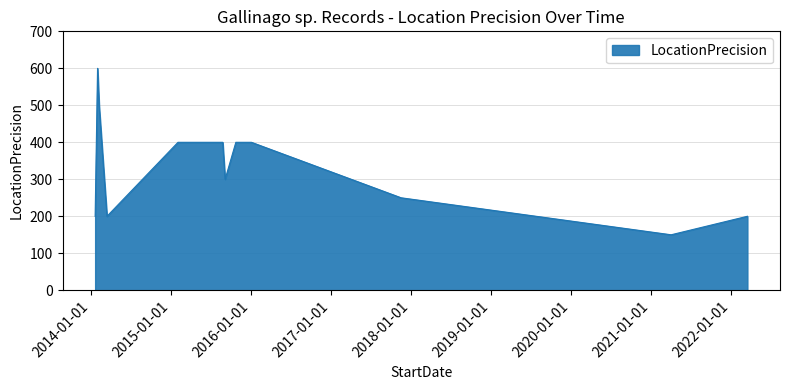

What is the sum of all values?

4000